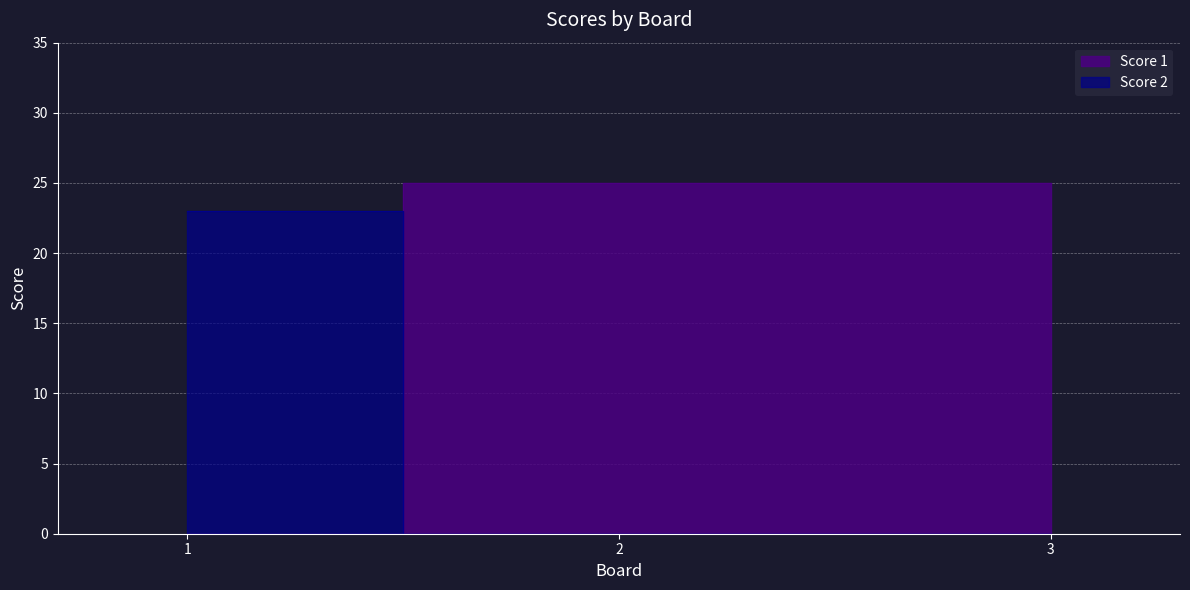

Which has a higher value, 1 or 2?

2